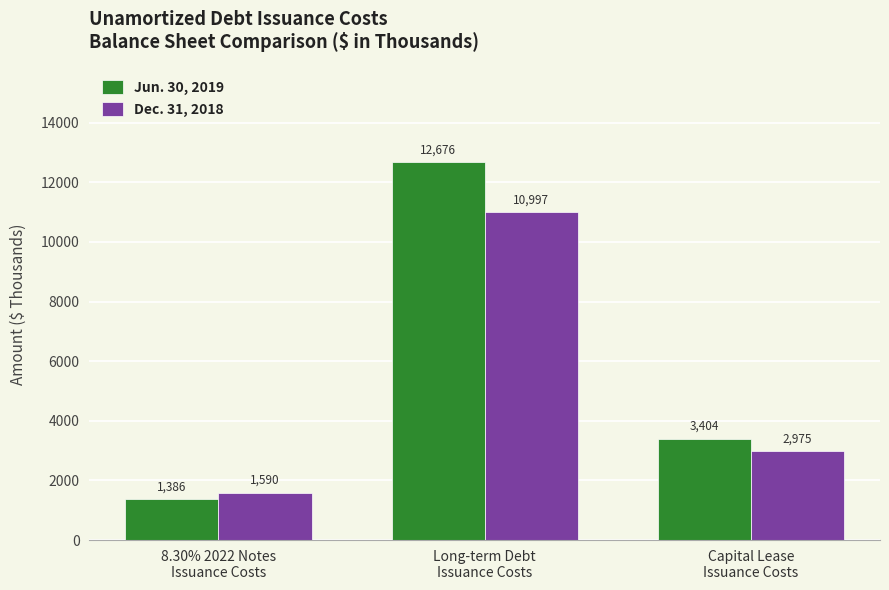

How many bars are there in total?

6